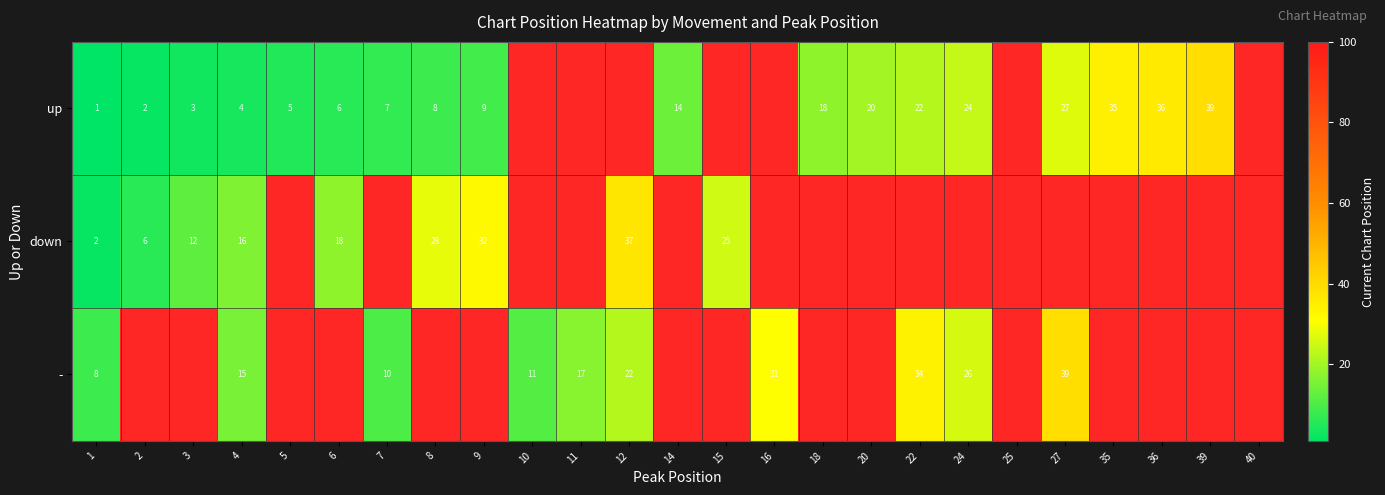

The value of - at 10 is 11. True or false?

True